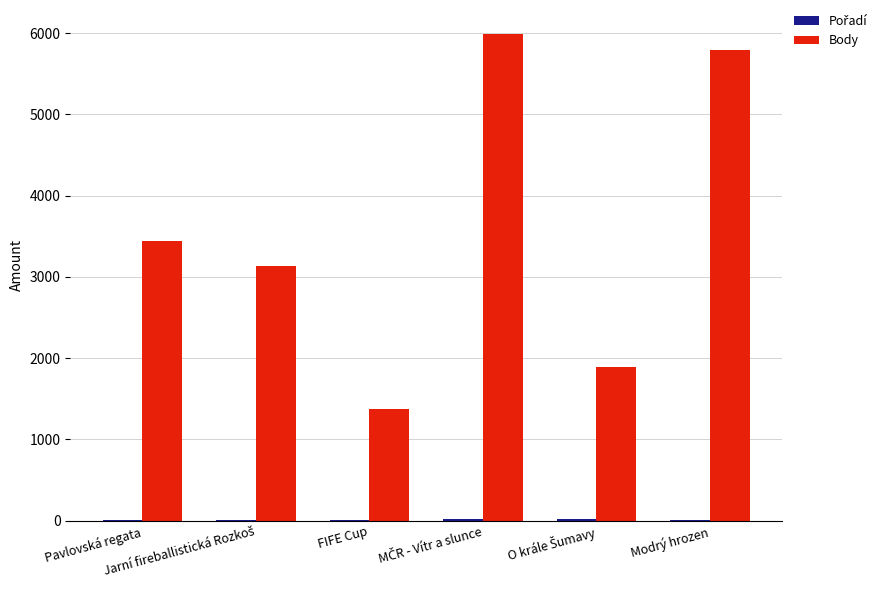

Which series has the largest total across all categories?

Body